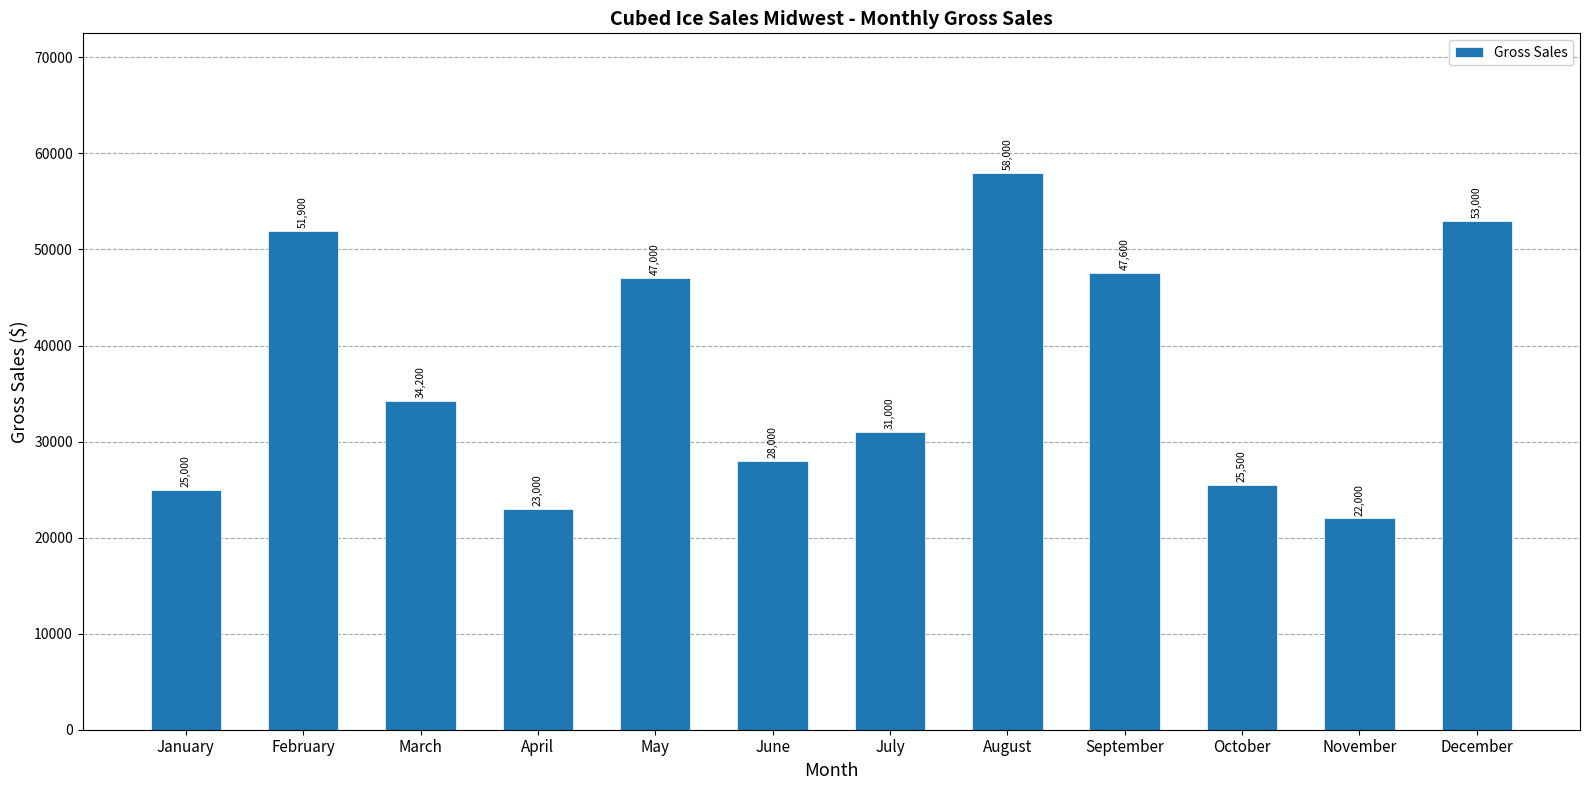

Reading left to right, extract all data points from this chart.

25000	51900	34200	23000	47000	28000	31000	58000	47600	25500	22000	53000